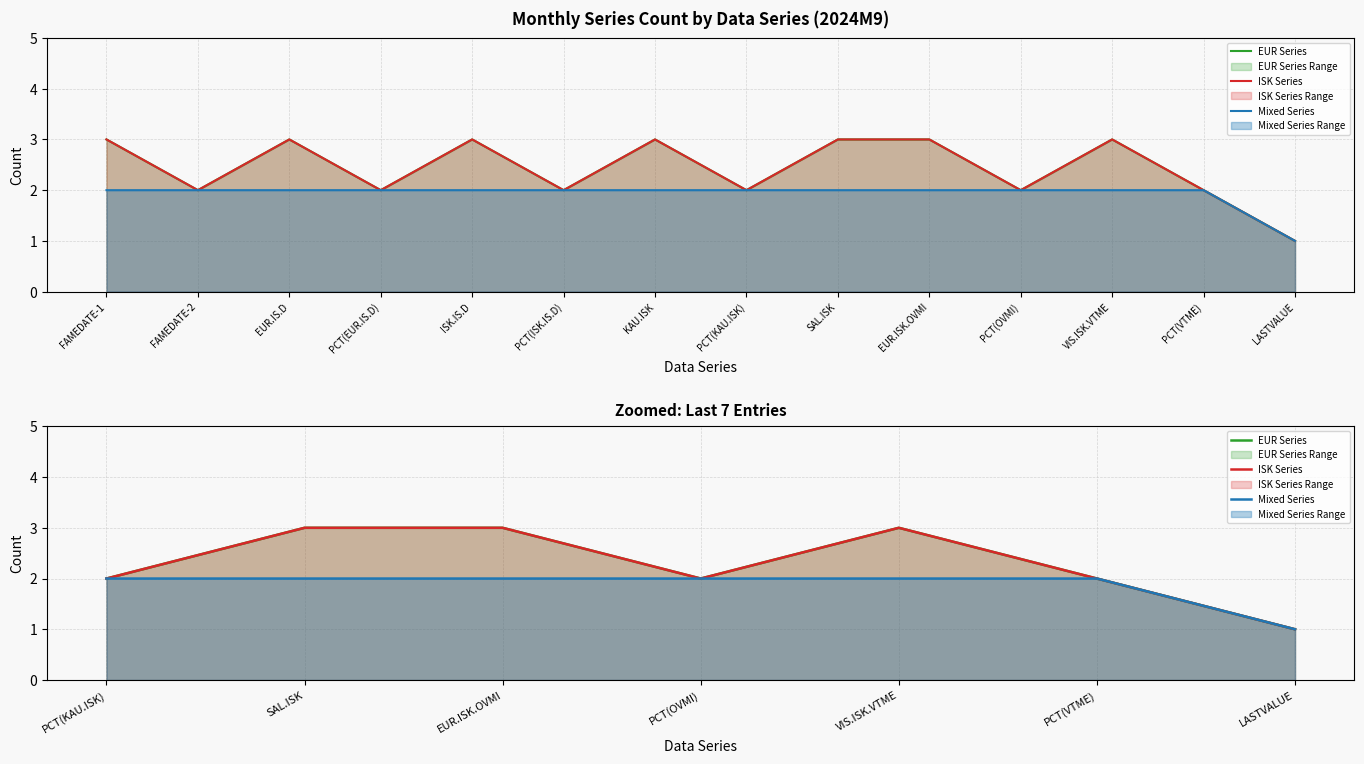

What is the sum of the EUR Series values at PCT(KAU.ISK) and PCT(OVMI)?

4